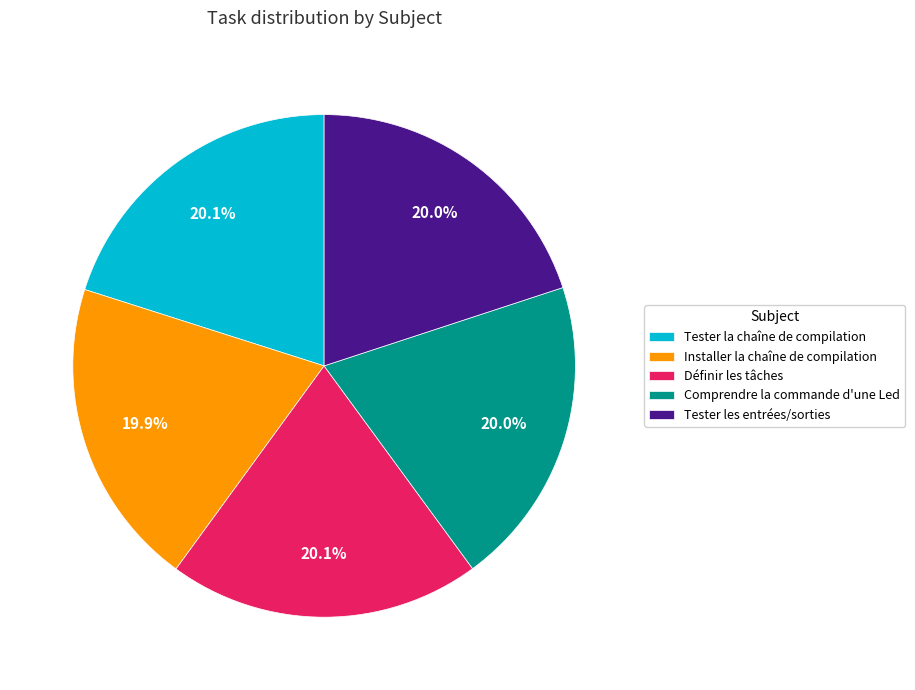

What is the ratio of the value at Installer la chaîne de compilation to the value at Comprendre la commande d'une Led?

1.0